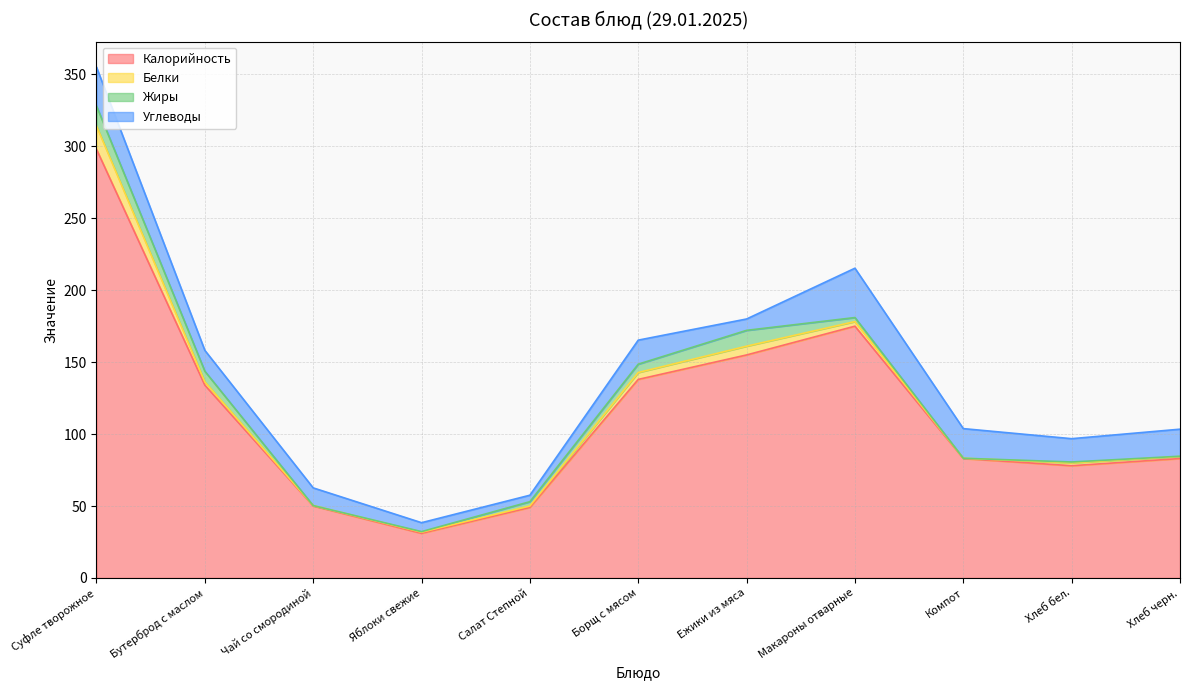

How many lines are shown in the chart?

4